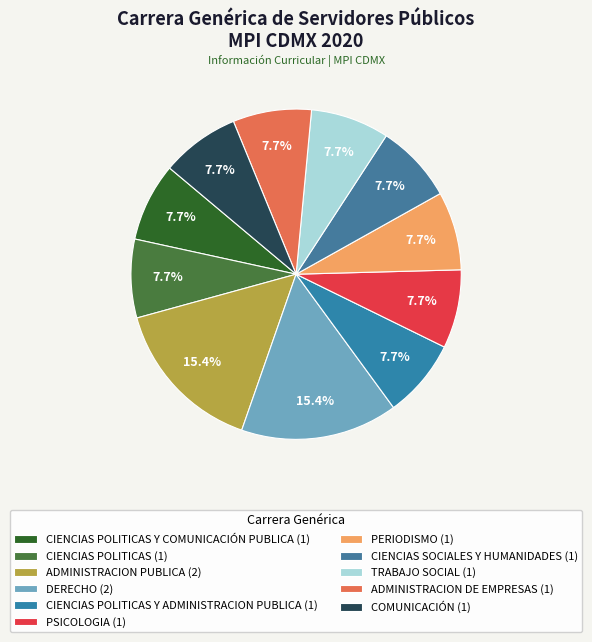

What is the largest slice in the pie chart?

ADMINISTRACION PUBLICA